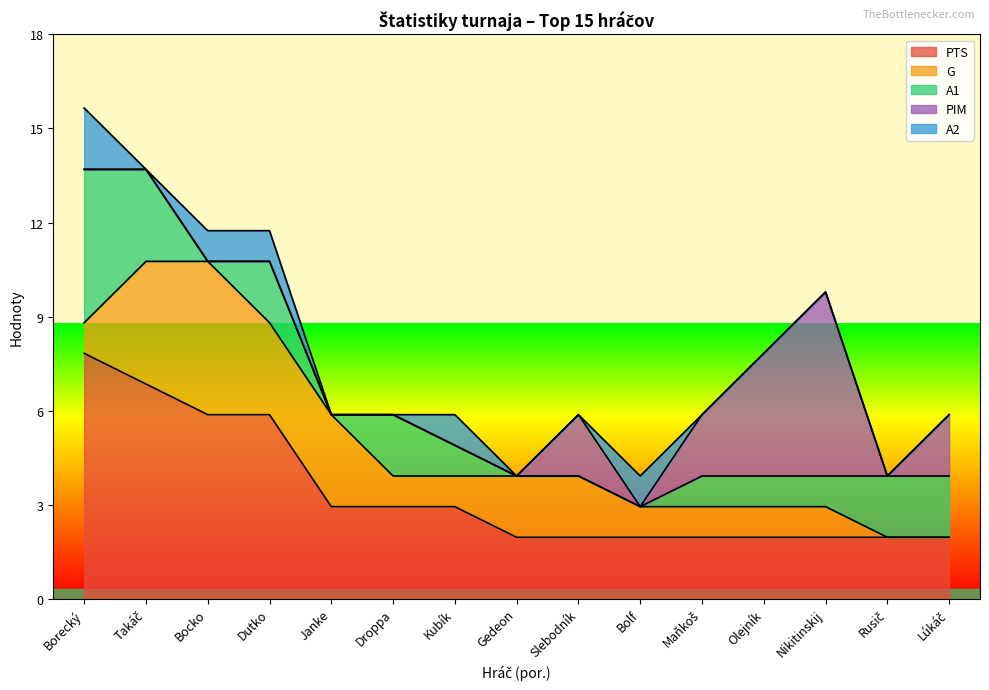

Is the value of PIM at Slebodník greater than the value of A2 at Dutko?

Yes